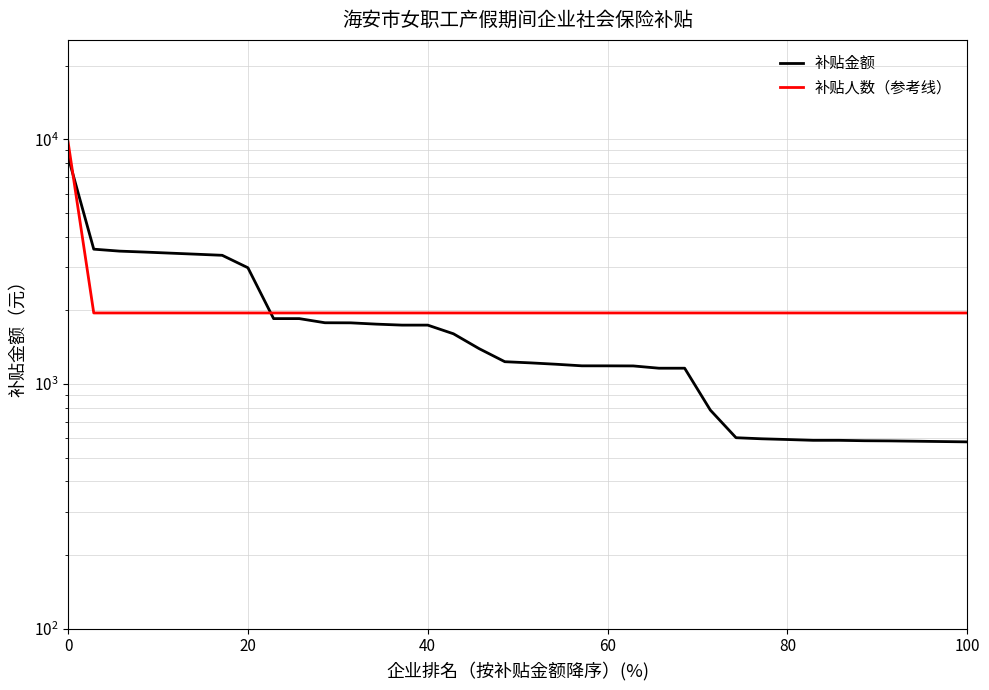

True or false: 补贴人数（参考线） has more than 0 points higher than both neighbors.

False